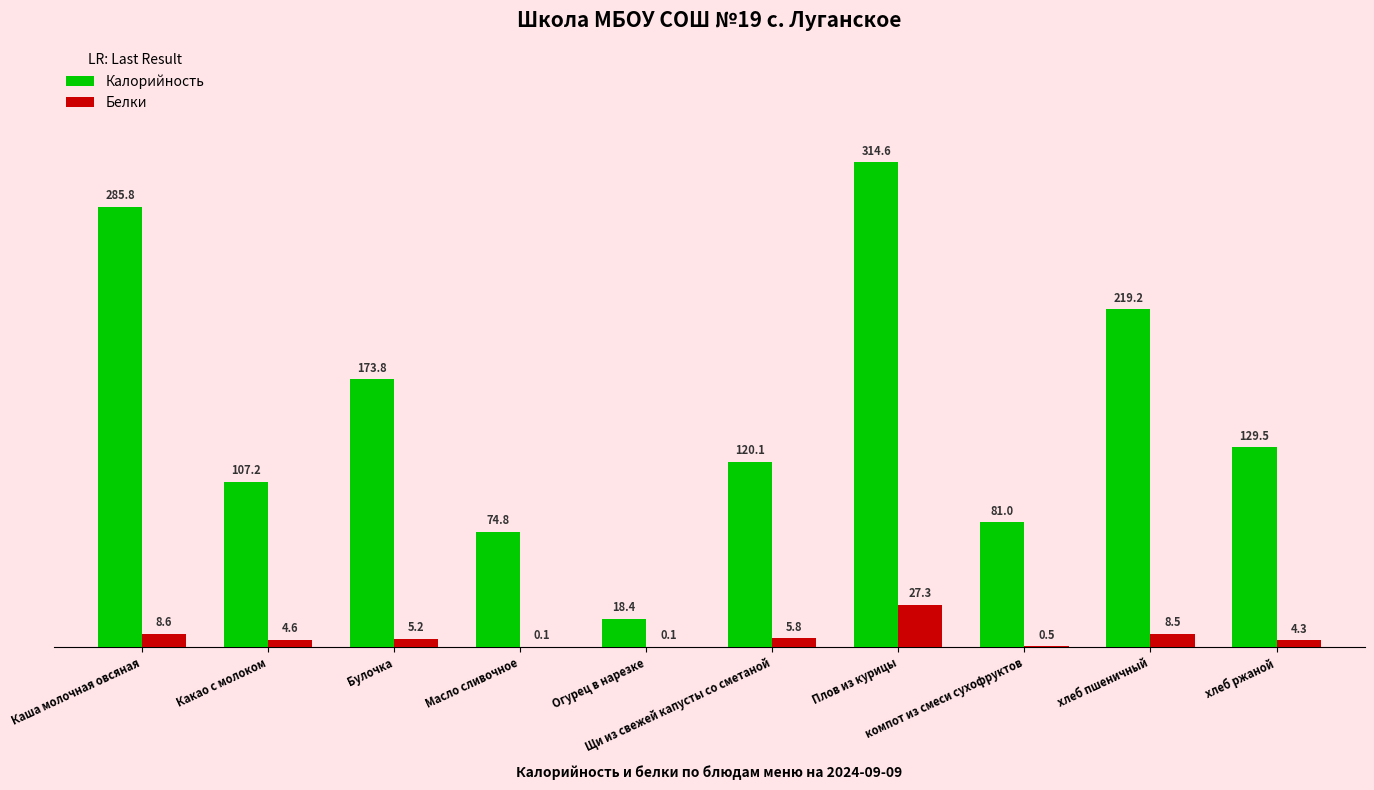

What is the sum of the Белки values at Булочка and Масло сливочное?

5.3